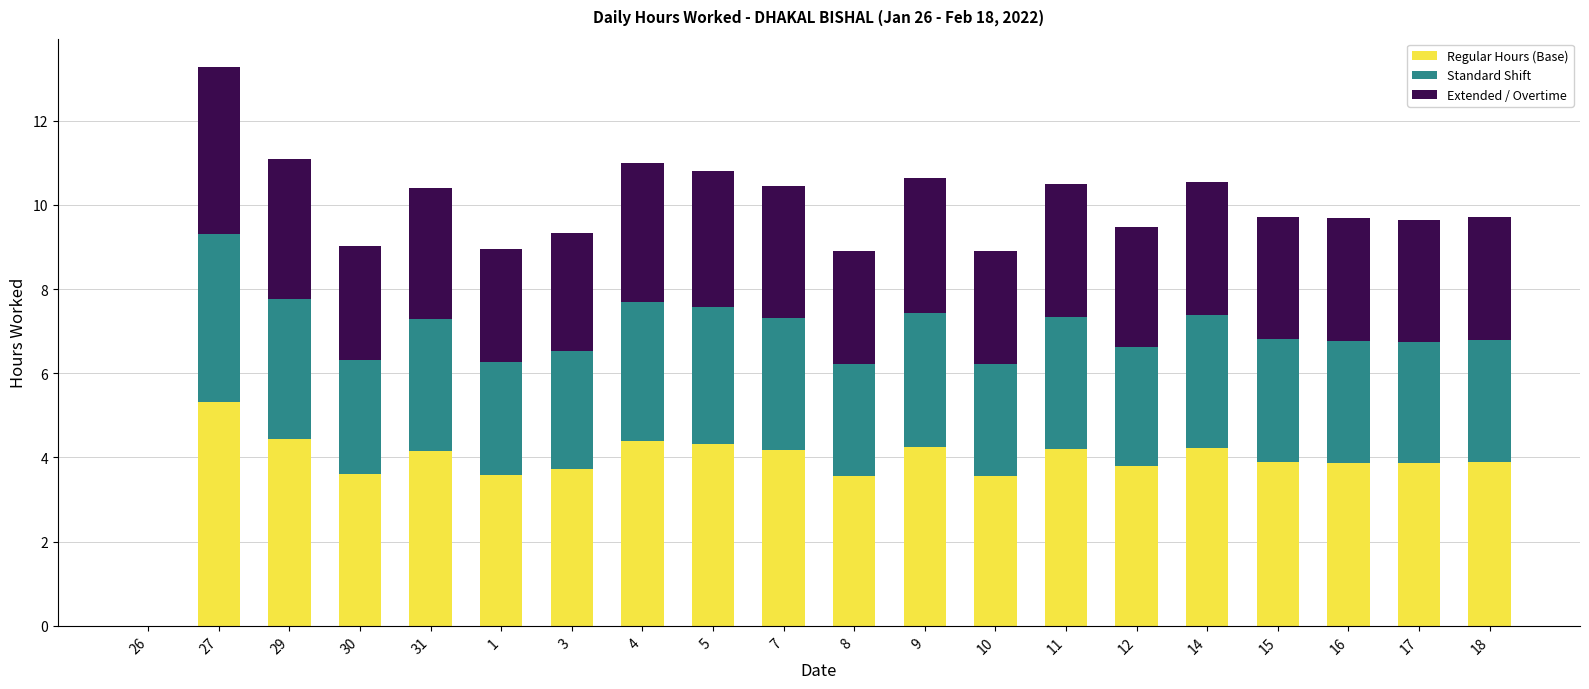

Is it true that Regular Hours (Base) equals -2.1 at 26?

False